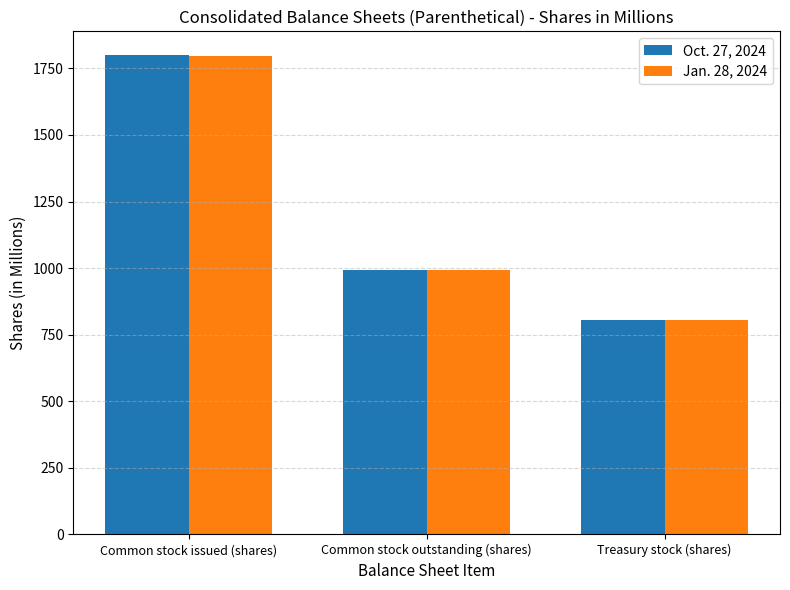

Which series has the widest spread of values?

Oct. 27, 2024